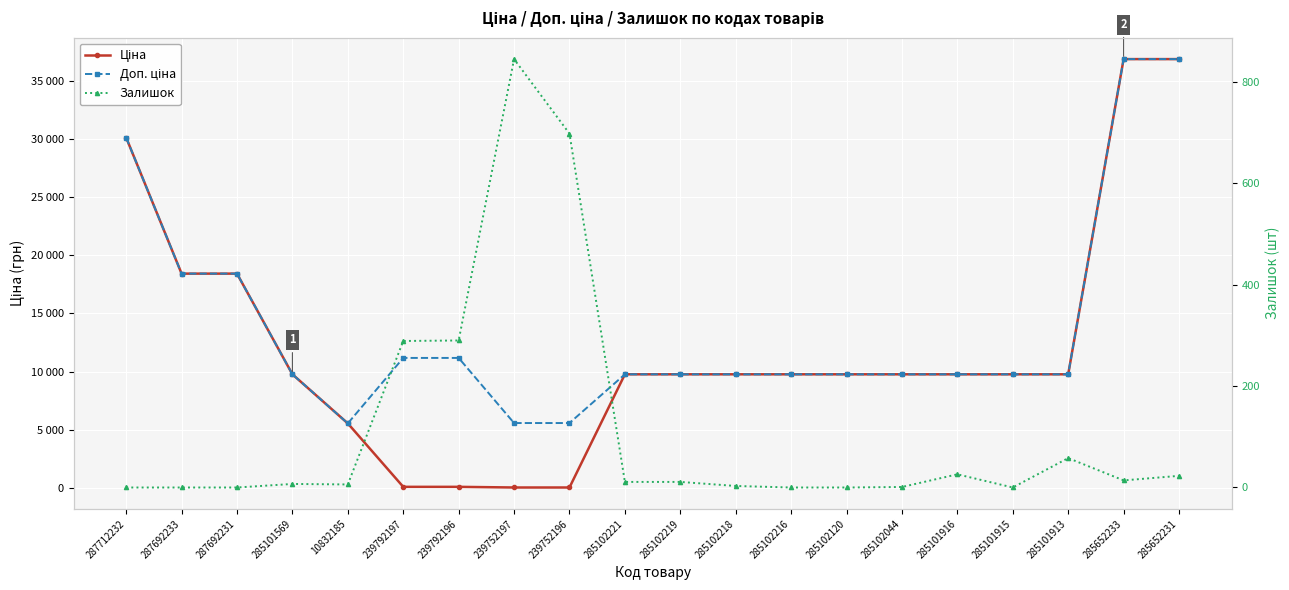

Is it true that Доп. ціна equals 49277.9 at 287712232?

False